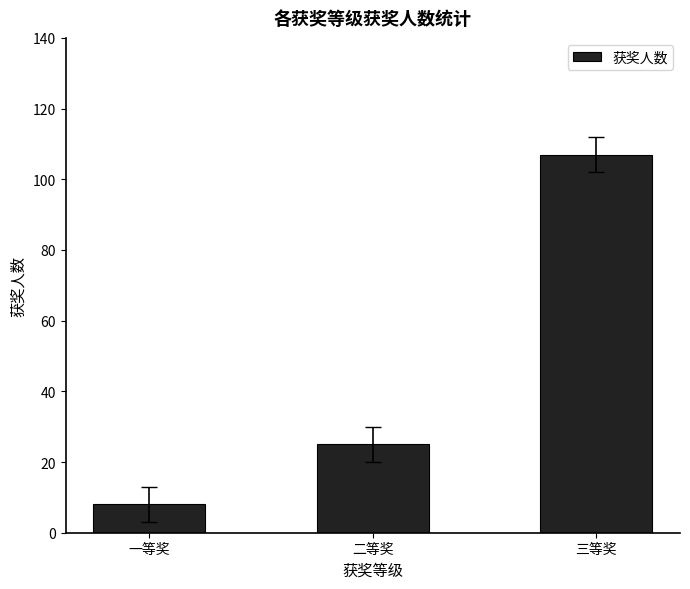

What is the difference between the values at 一等奖 and 二等奖?

17